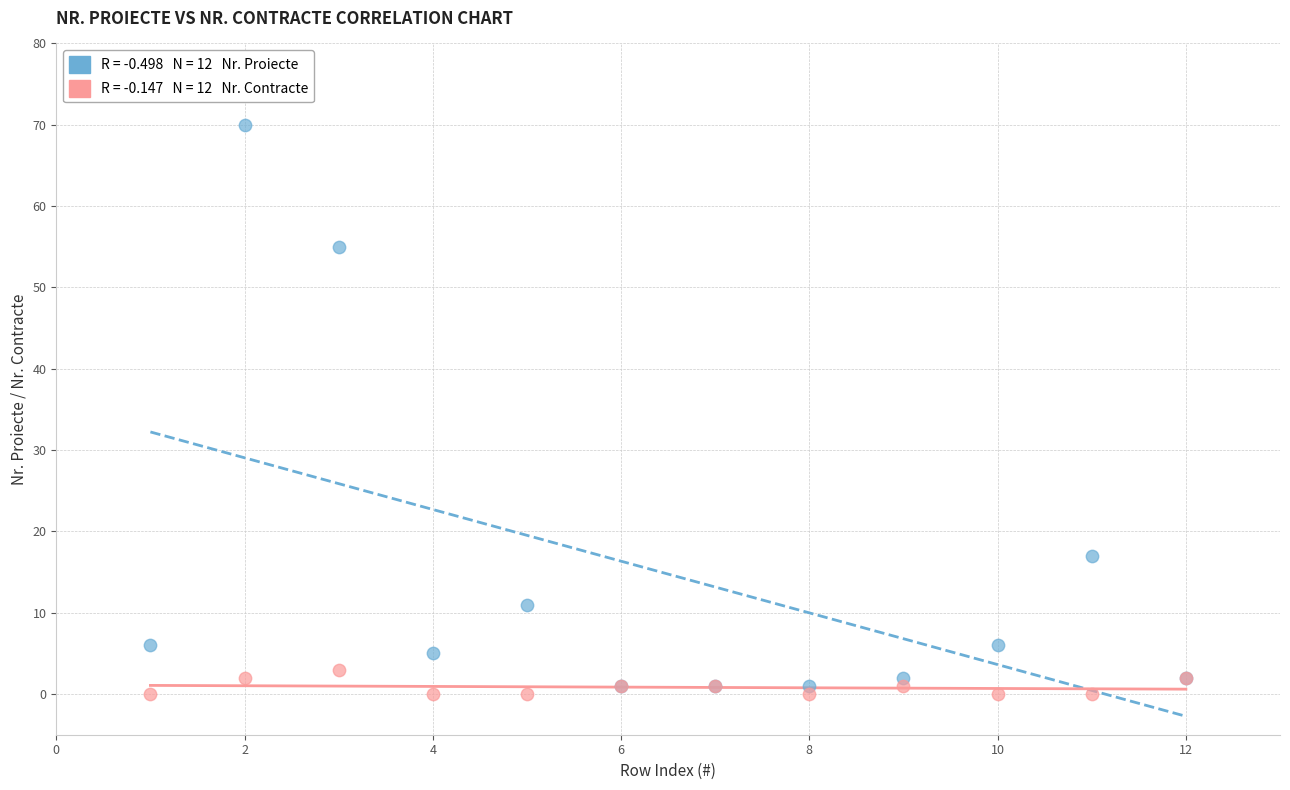

Across all series, what Y value is closest to 35?

17